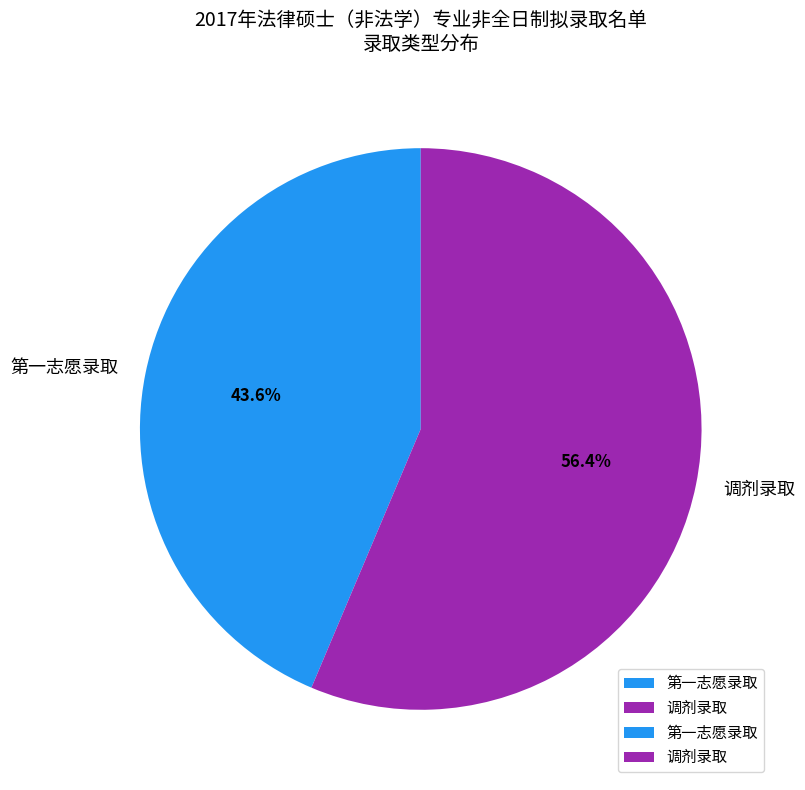

Which slice is the smallest?

第一志愿录取